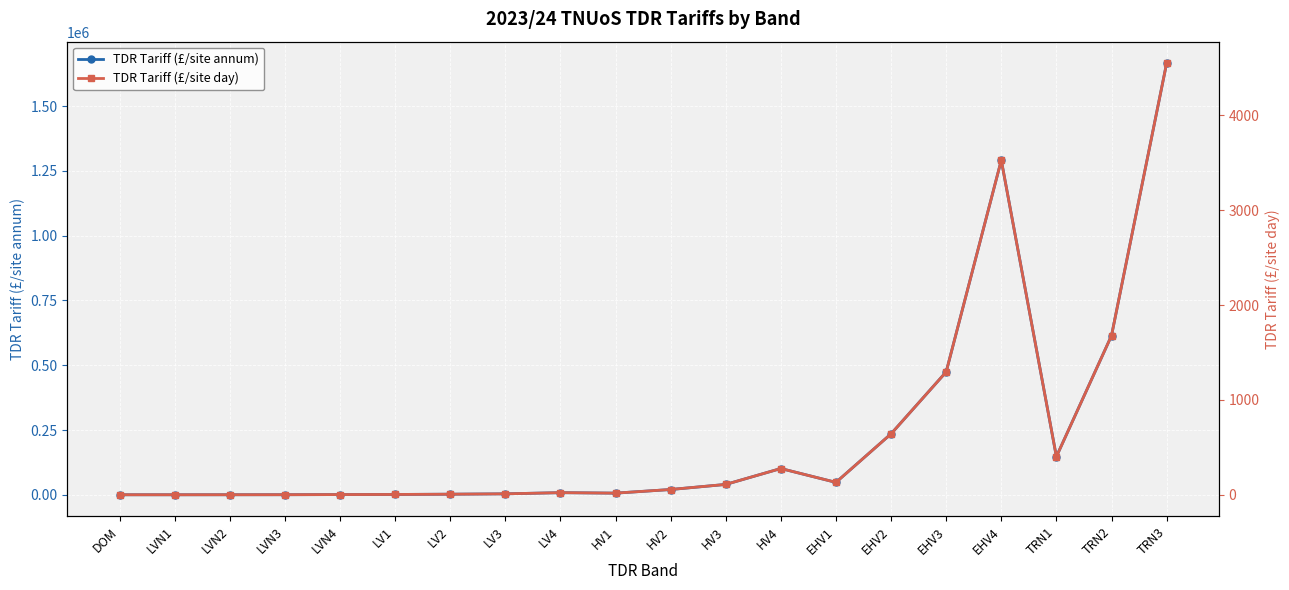

How many data points in TDR Tariff (£/site day) are above 55?

10